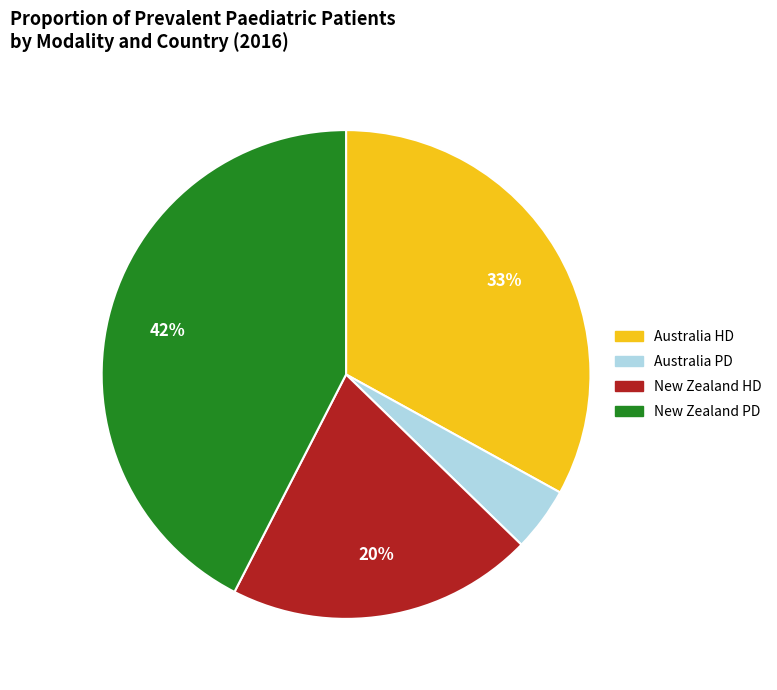

Rank the categories by value from lowest to highest.

Australia PD, New Zealand HD, Australia HD, New Zealand PD